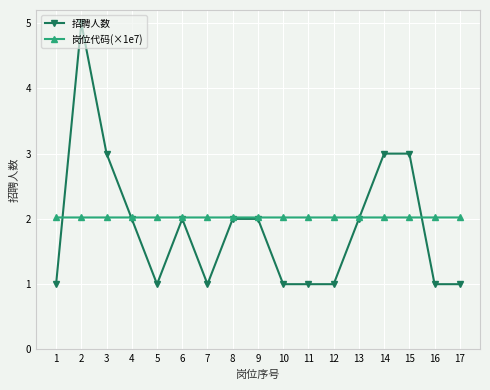

At which category is the sum across all series the highest?

2